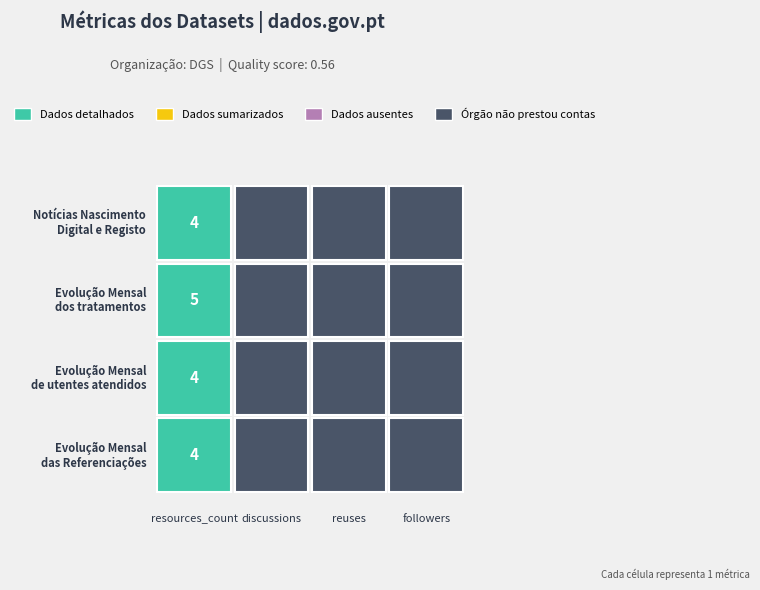

Reading left to right, what are all the values shown in this chart?

Notícias Nascimento Digital e Registo d…: 0=4	1=0	2=0	3=0
Evolução Mensal dos tratamentos efetuad…: 0=5	1=0	2=0	3=0
Evolução Mensal de utentes atendidos no…: 0=4	1=0	2=0	3=0
Evolução Mensal das Referenciações Emit…: 0=4	1=0	2=0	3=0